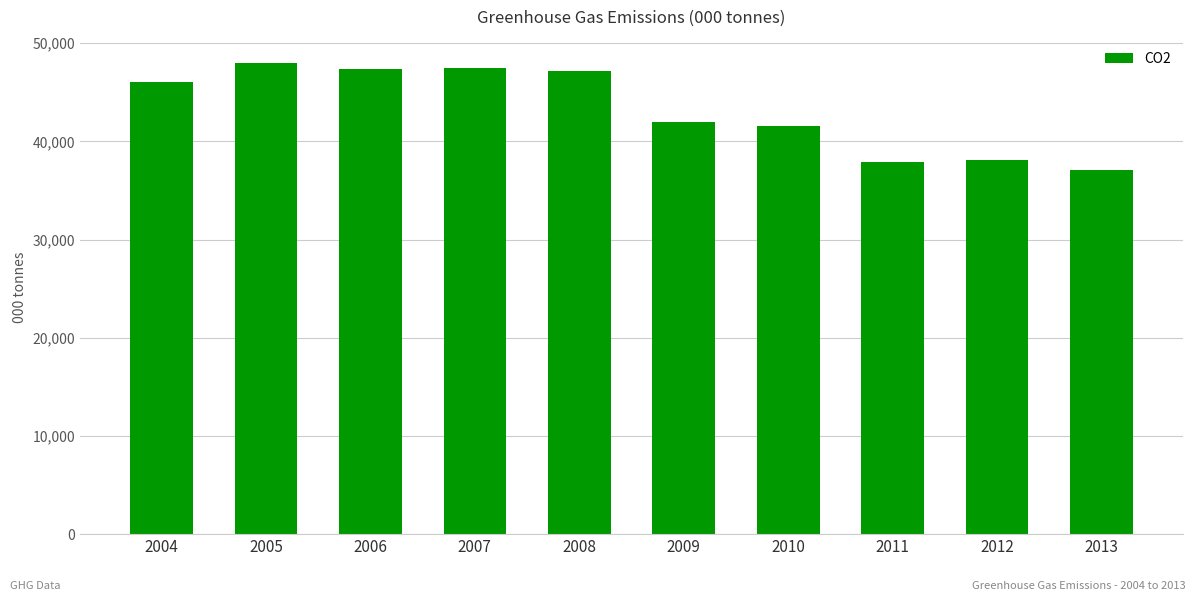

Are the bars grouped side by side (vs. stacked)?

No